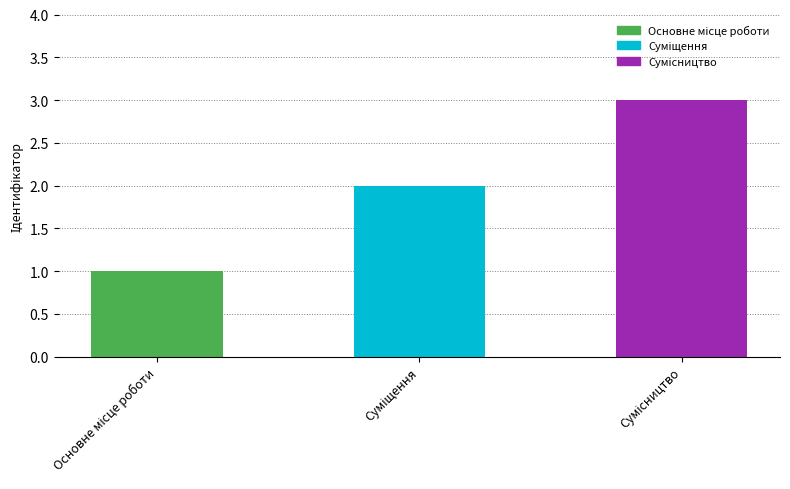

What is the ratio of the value at Основне місце роботи to the value at Суміщення?

0.5